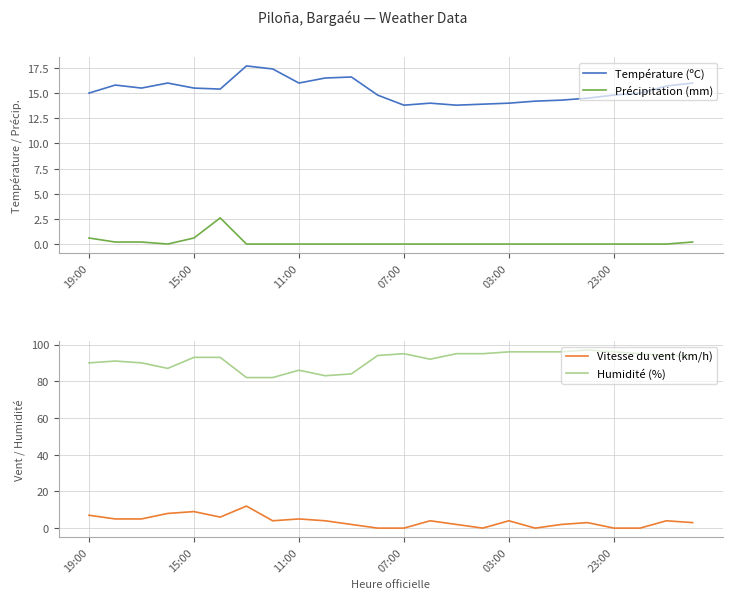

What is the maximum value shown in the chart?

97.0